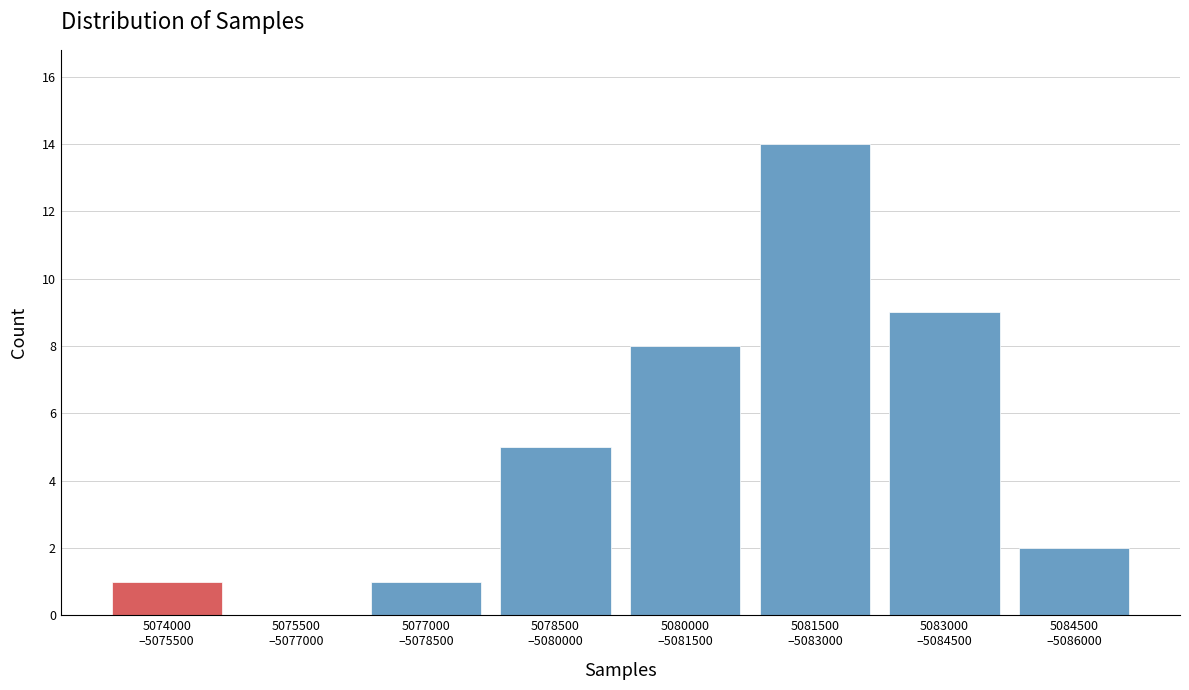

What is the greatest value displayed?

14